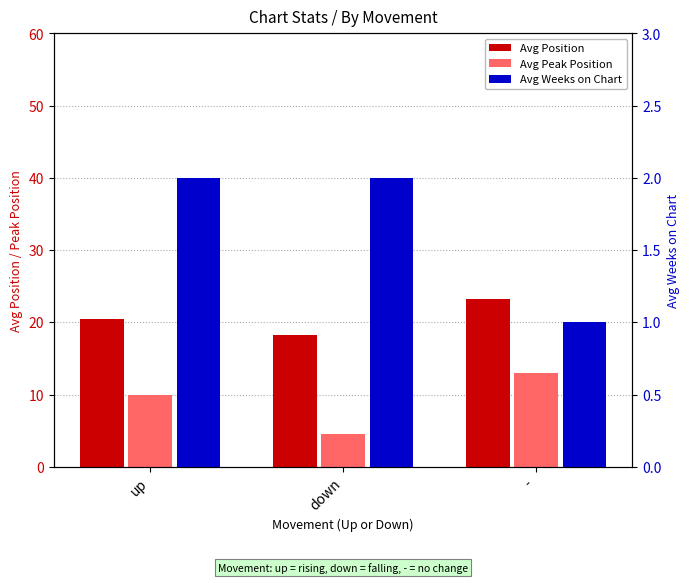

List the labels in order of Avg Peak Position value, smallest first.

down, up, -